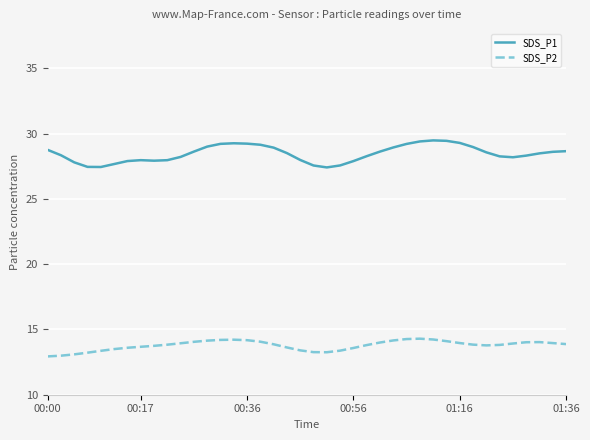

List the series in order of their peak value, highest first.

SDS_P1, SDS_P2